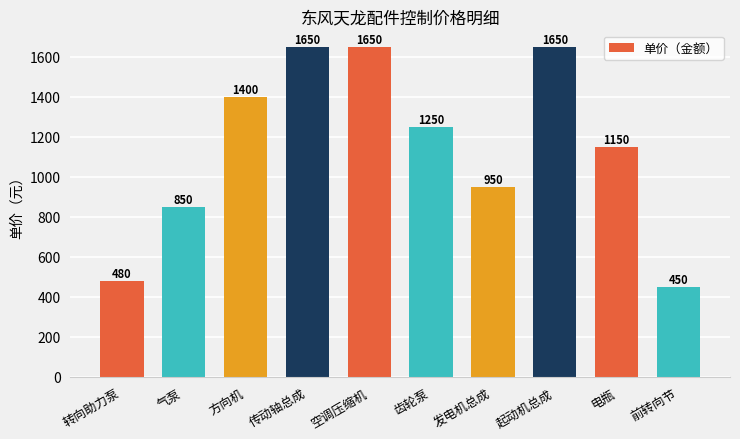

Where is the data nearest to the value 1050?

发电机总成